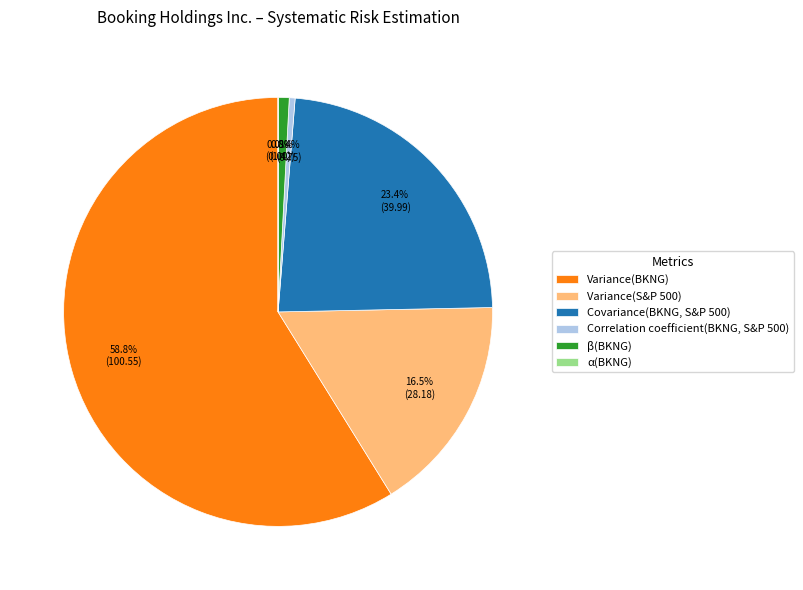

Which category has the biggest portion of the pie?

Variance(BKNG)